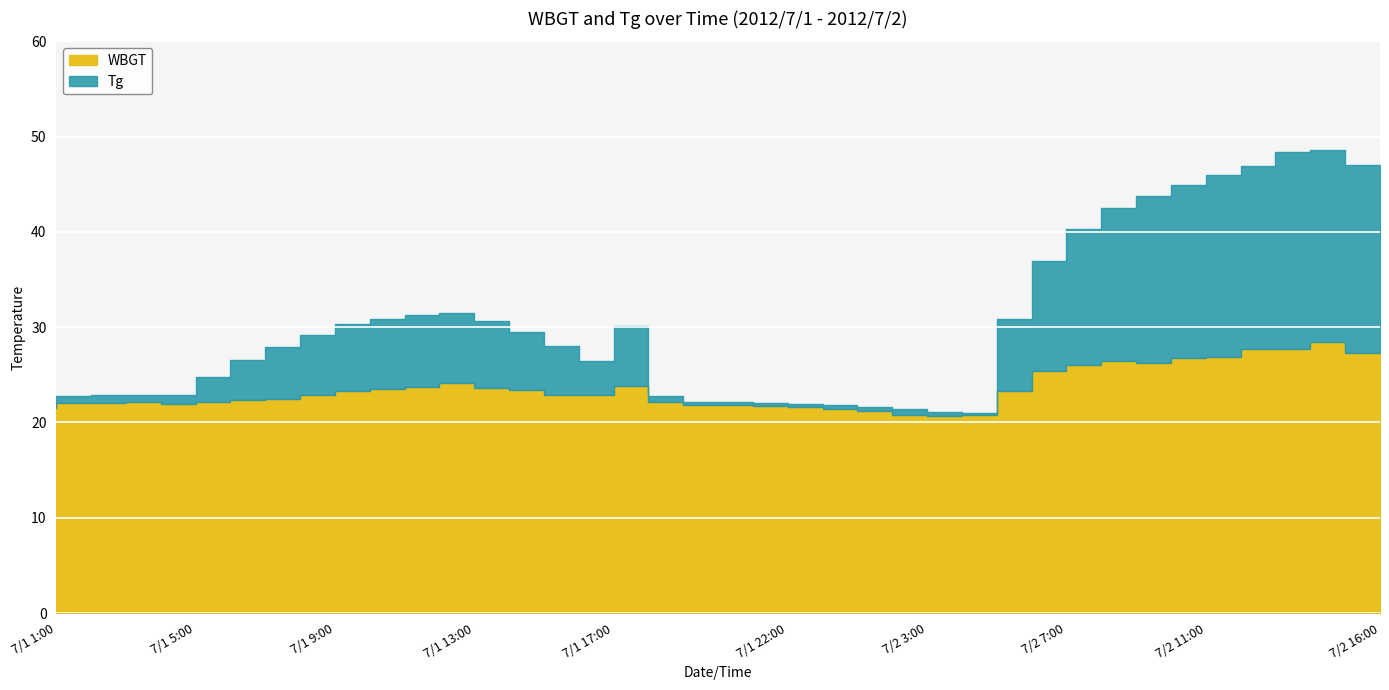

What are all the series names shown in the legend?

WBGT, Tg